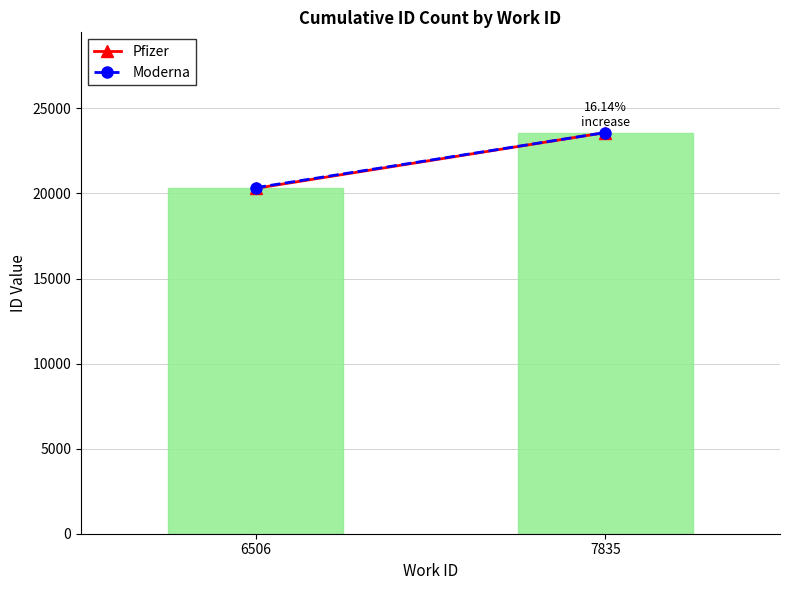

What is the change in value from 6506 to 7835?

+3276